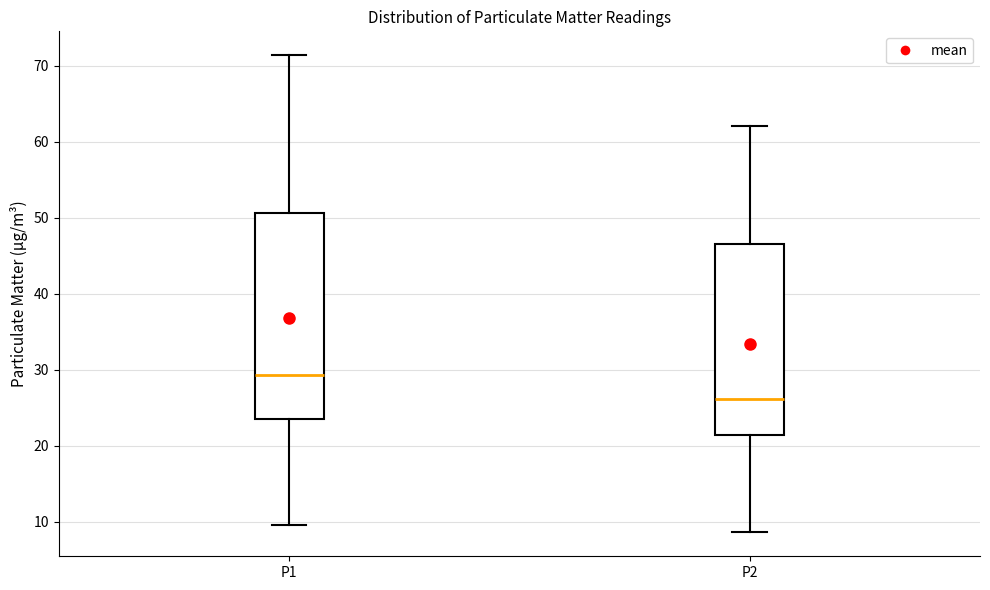

Which box is the tallest, from its lower edge to its upper edge?

P1